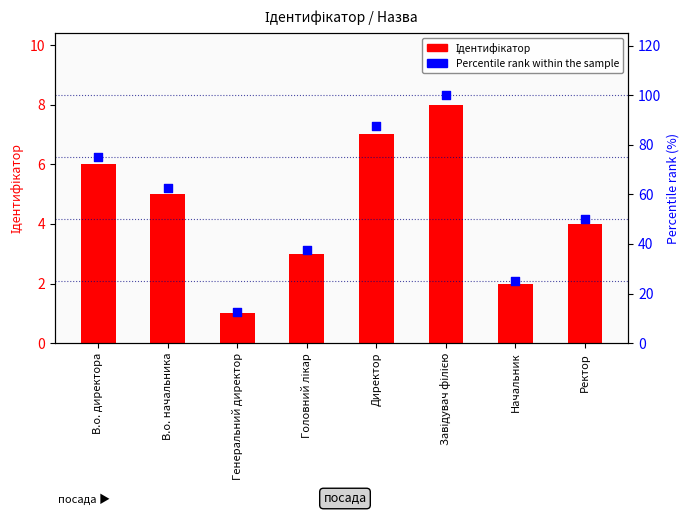

Which series has the largest total across all categories?

Percentile rank within the sample